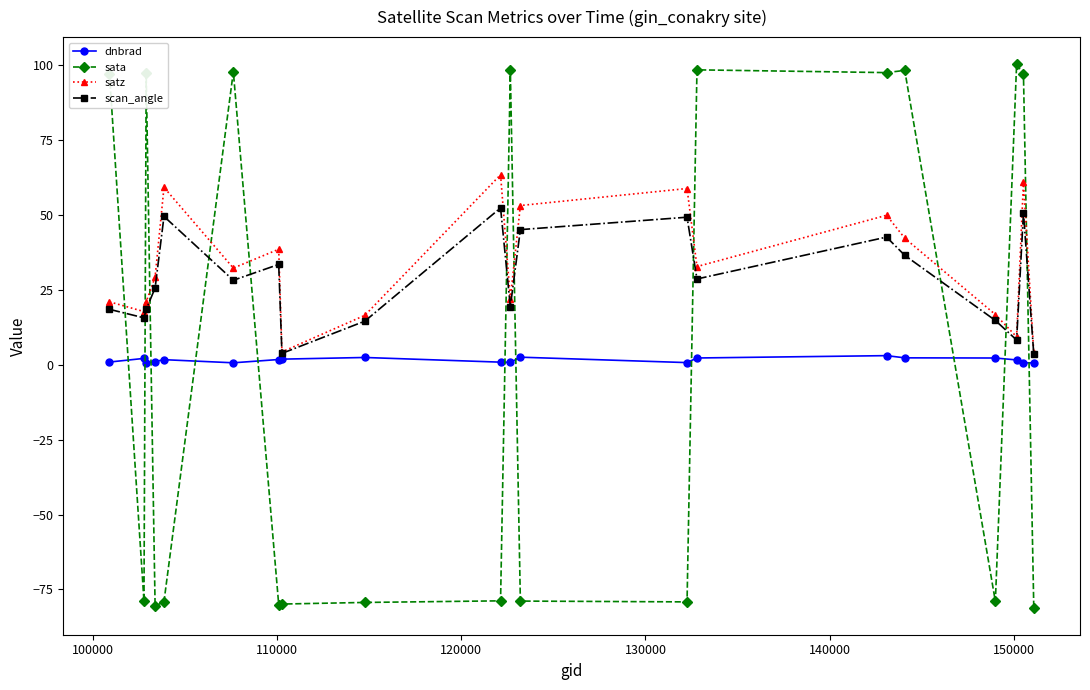

How many lines are shown in the chart?

4